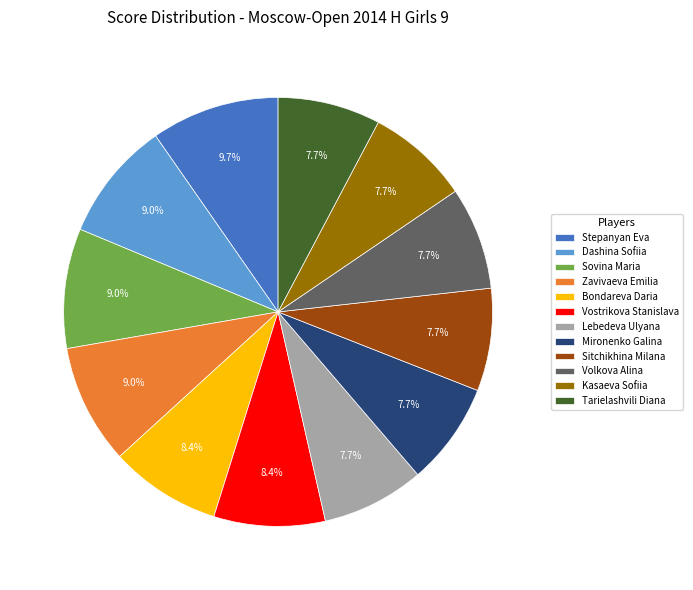

Which category has the biggest portion of the pie?

Stepanyan Eva